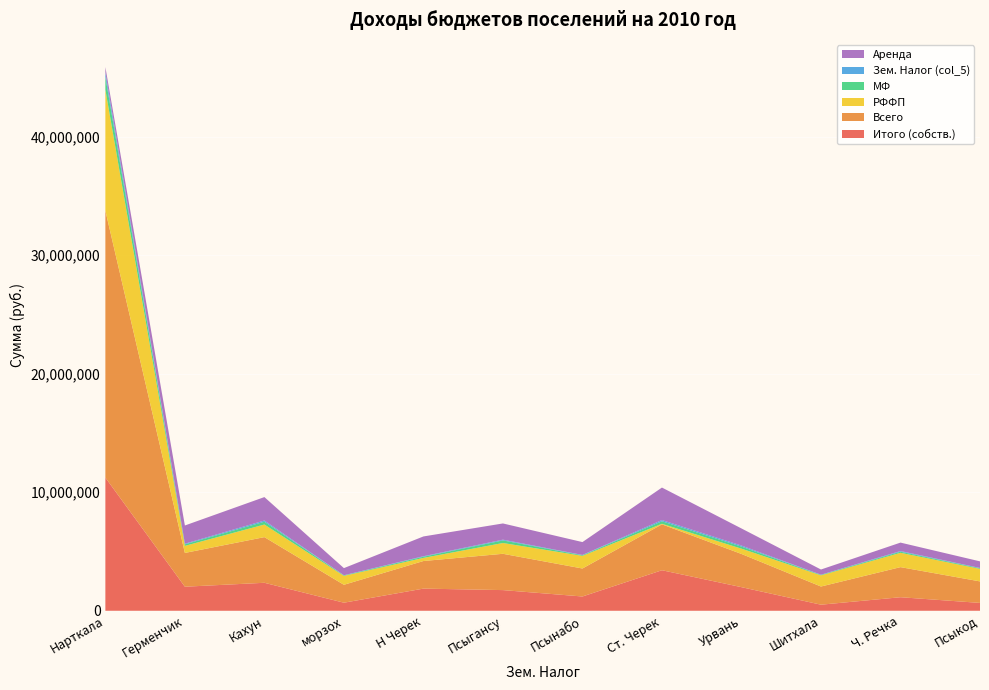

Reading left to right, what are all the values shown in this chart?

Итого (собств.): 11233000	2028700	2359800	680300	1868950	1743200	1203900	3418450	1991200	512000	1142000	662400
Всего: 22517900	2850000	3851200	1510600	2326650	3062300	2360900	3869950	2801000	1532900	2538500	1814000
РФФП: 10204800	594900	1063000	751200	263900	909800	1066900	48000	445000	941900	1209500	1058100
МФ: 1080100	130800	237300	40900	98200	218200	51900	212400	173700	40800	91400	55300
Зем. Налог (col_5): 375000	55000	101000	12000	42000	64000	26000	102000	89000	14000	57000	21000
Аренда: 450000	1534000	1976500	602300	1668550	1367200	1084000	2741450	1443000	438000	711000	556000